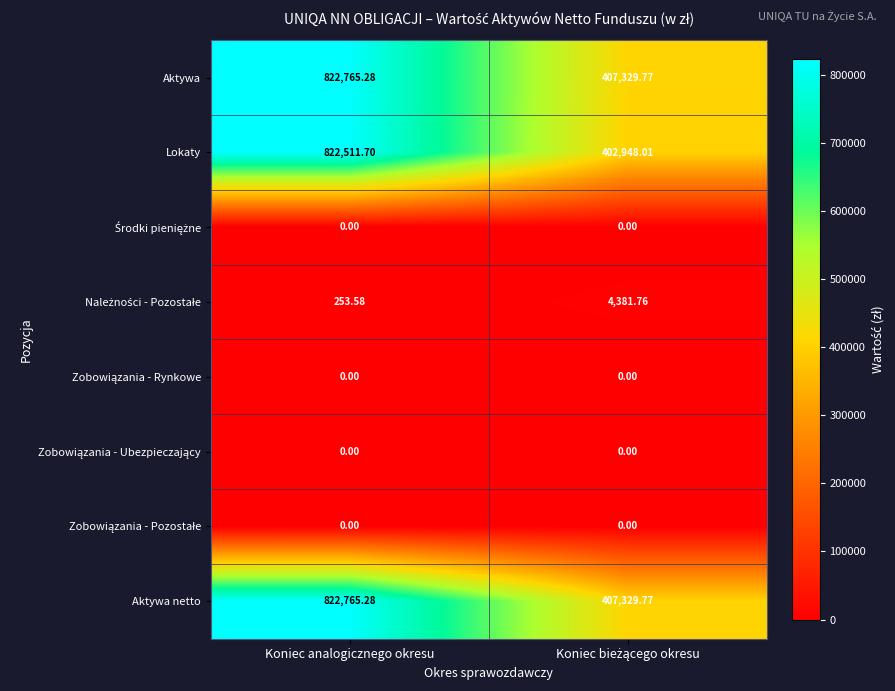

Which series has the largest range (max minus min)?

Lokaty